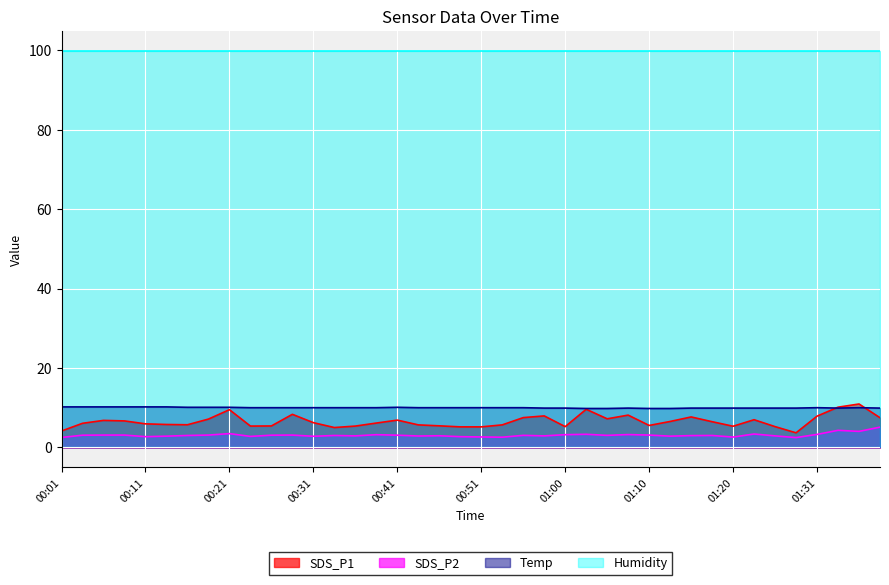

Where is SDS_P2 nearest to the value 3?

00:16